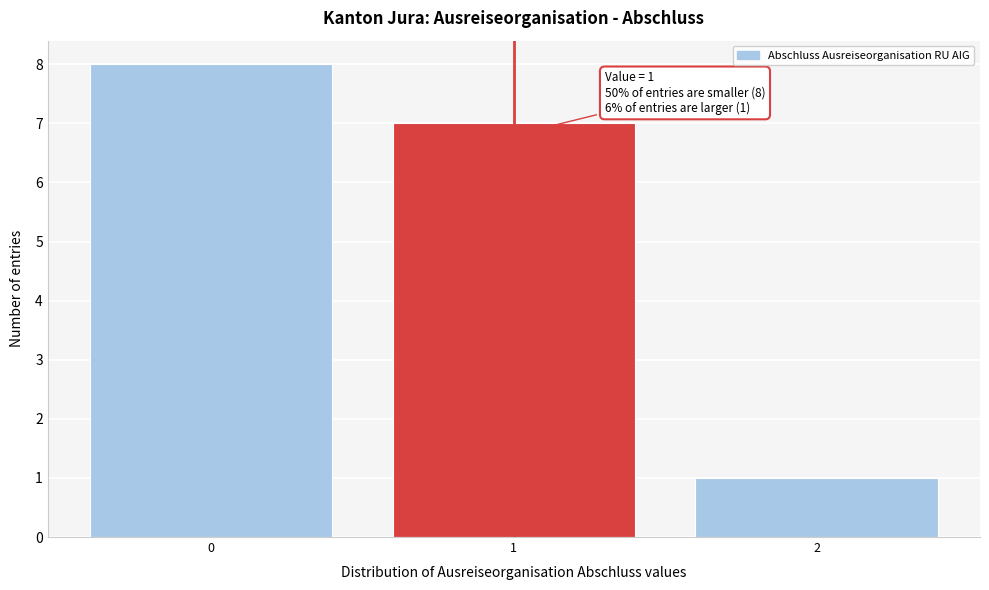

Reading left to right, transcribe all the data shown in this chart.

0=8	1=7	2=1